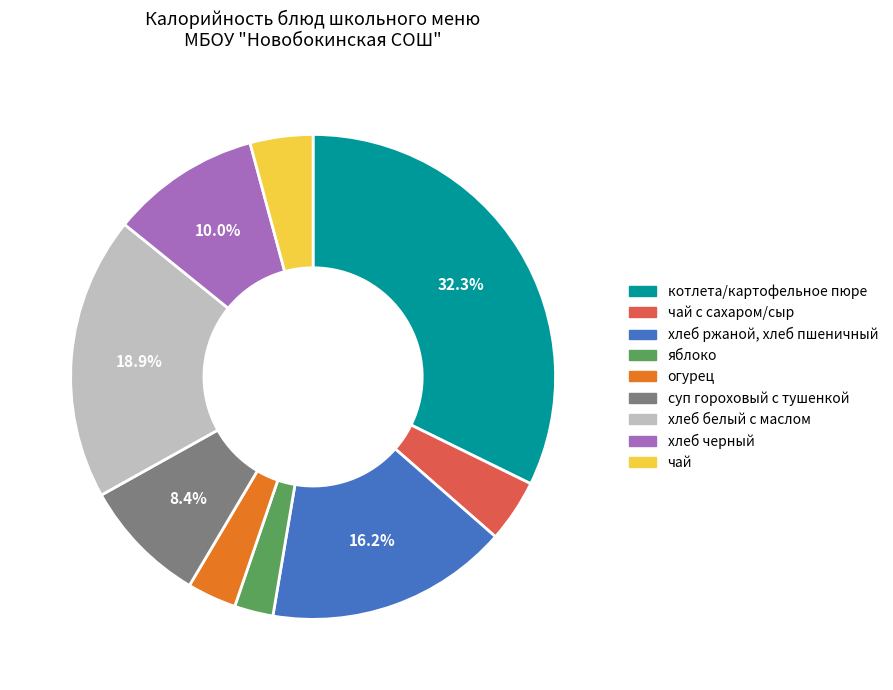

What percentage is the хлеб ржаной, хлеб пшеничный slice, to the nearest percent?

16%